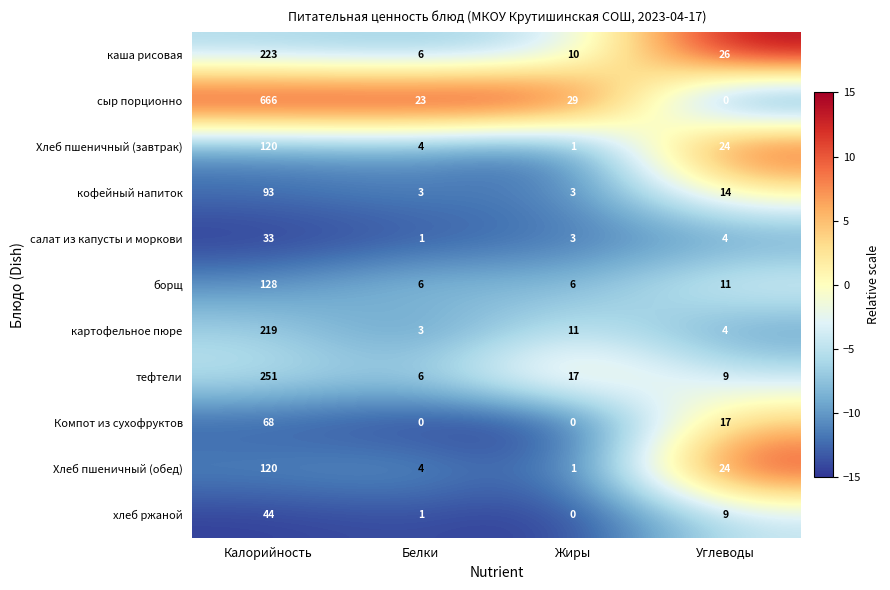

What value does the каша рисовая series have at Углеводы?

26